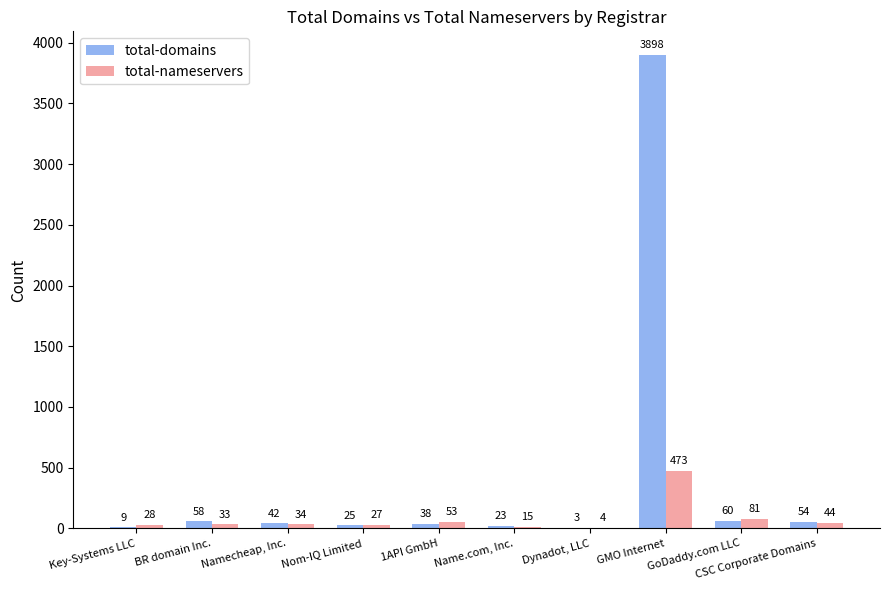

How many groups of bars are there?

10